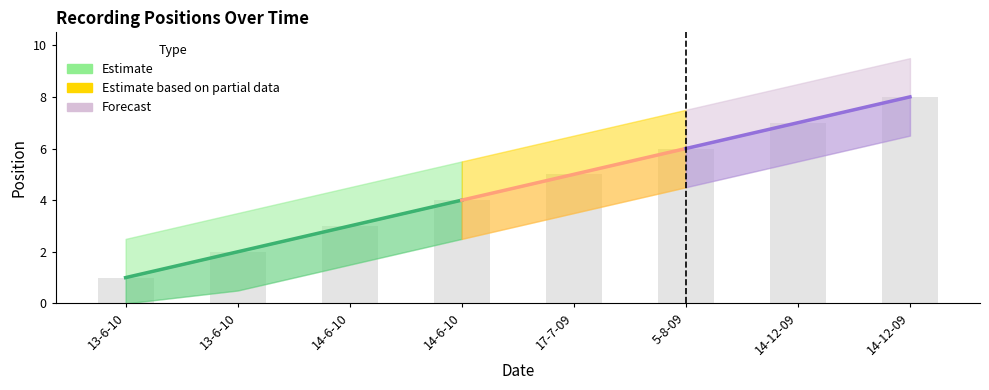

Rank the categories by value from highest to lowest.

14-12-09, 14-12-09, 5-8-09, 17-7-09, 14-6-10, 14-6-10, 13-6-10, 13-6-10